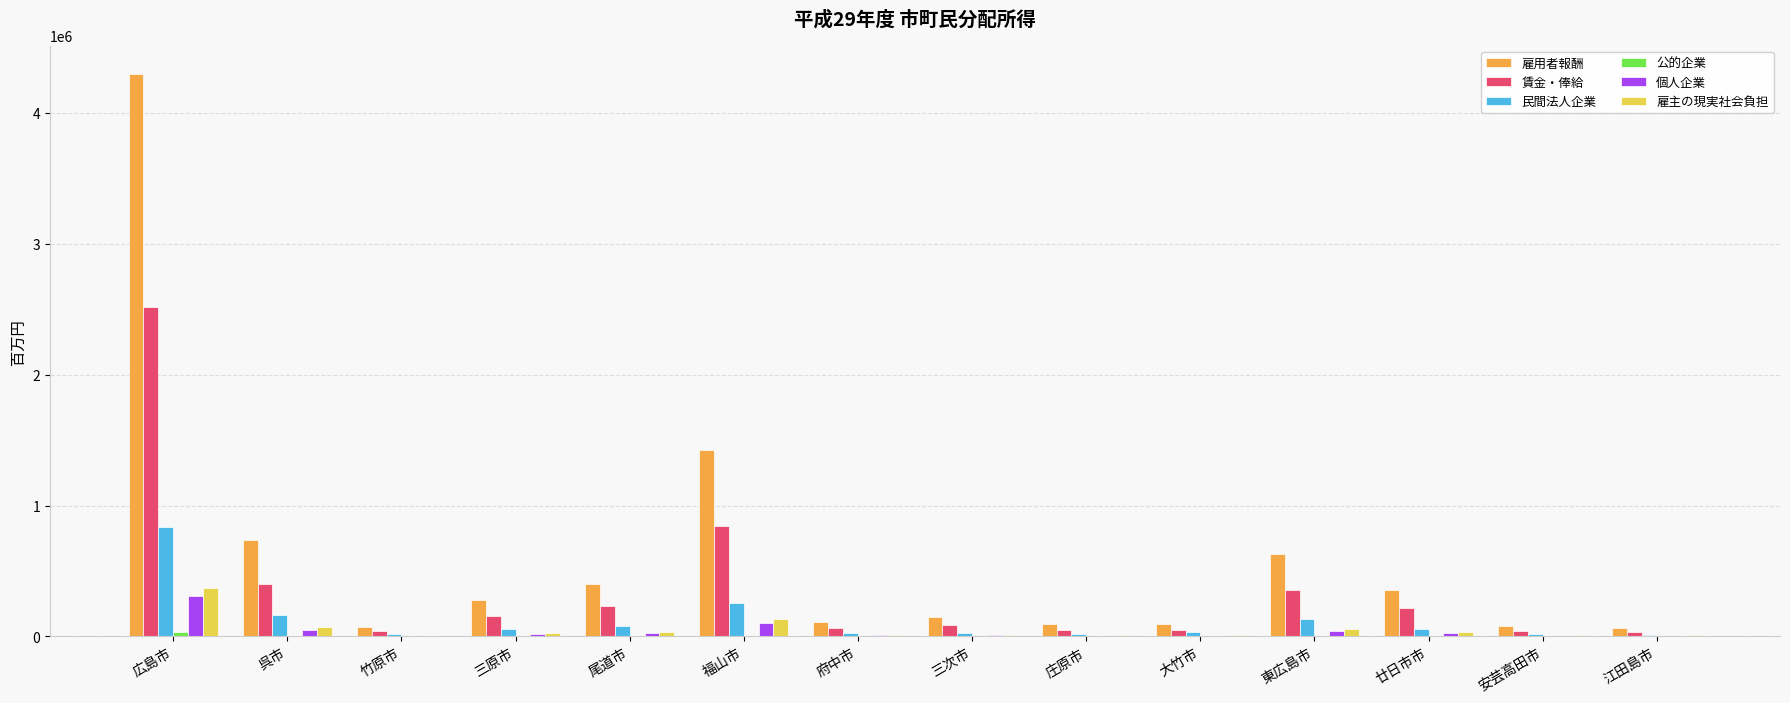

At which category is the sum across all series the highest?

広島市